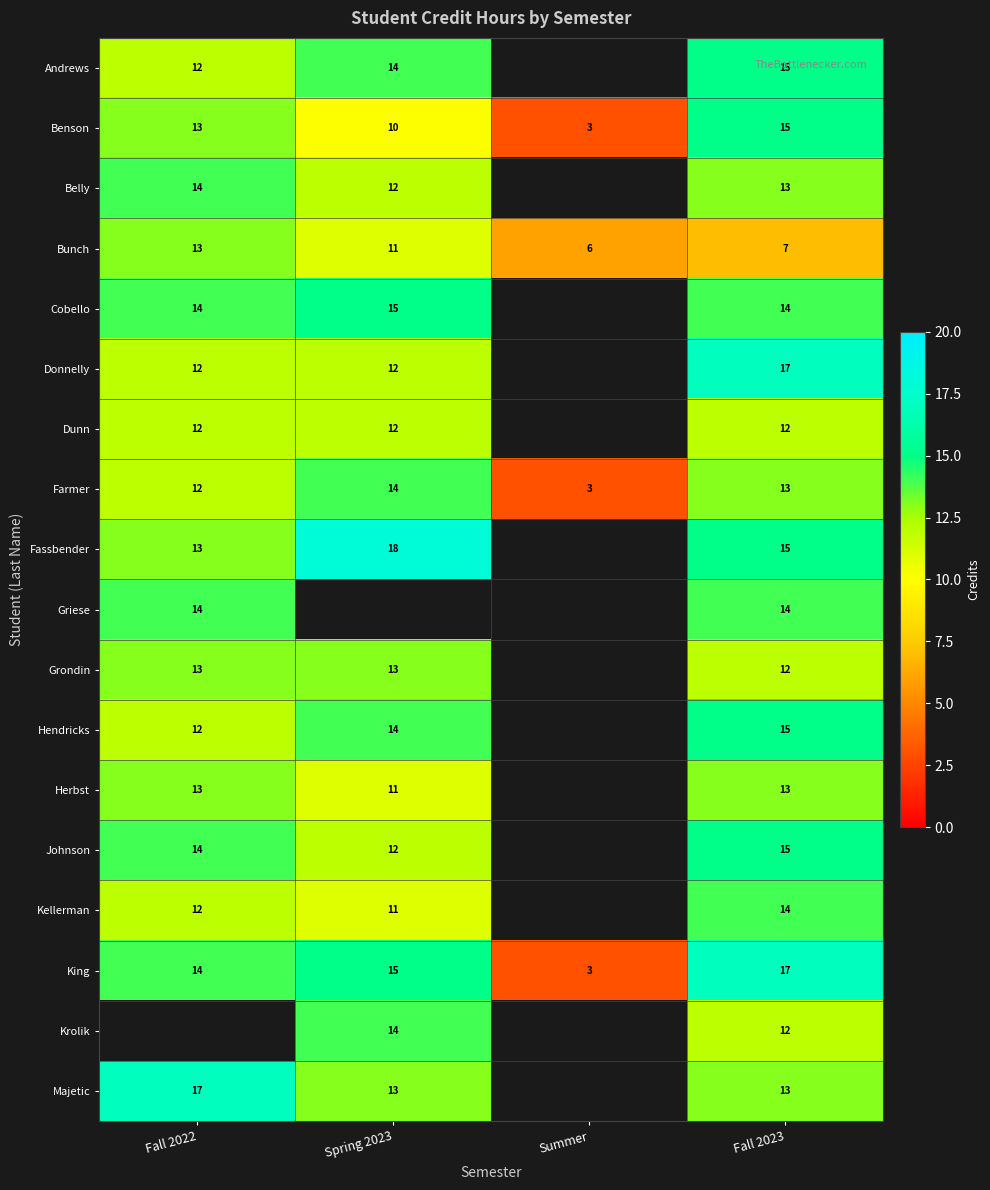

What is the approximate value of King at Summer?

3